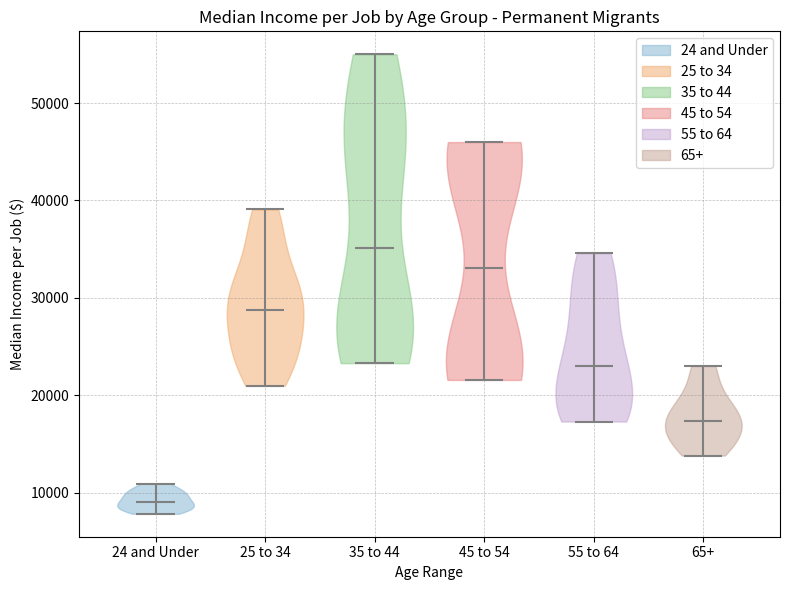

Reading left to right, read every violin against the y-axis: where its median line is, and the lowest and highest points it reaches. The values are not printed on the chart, so give them approximately, as read against the axis.

24 and Under: median line 9000, lowest point 8000, highest point 11000
25 to 34: median line 29000, lowest point 21000, highest point 39000
35 to 44: median line 35000, lowest point 23000, highest point 55000
45 to 54: median line 33000, lowest point 22000, highest point 46000
55 to 64: median line 23000, lowest point 17000, highest point 35000
65+: median line 17000, lowest point 14000, highest point 23000